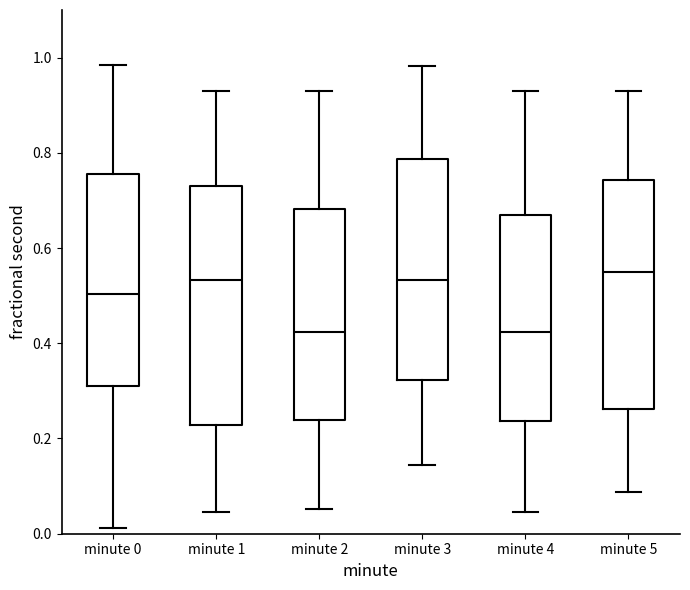

Where is the upper edge of the box for minute 2 on the y-axis? The values are not printed on the chart, so give them approximately, as read against the axis.

0.68